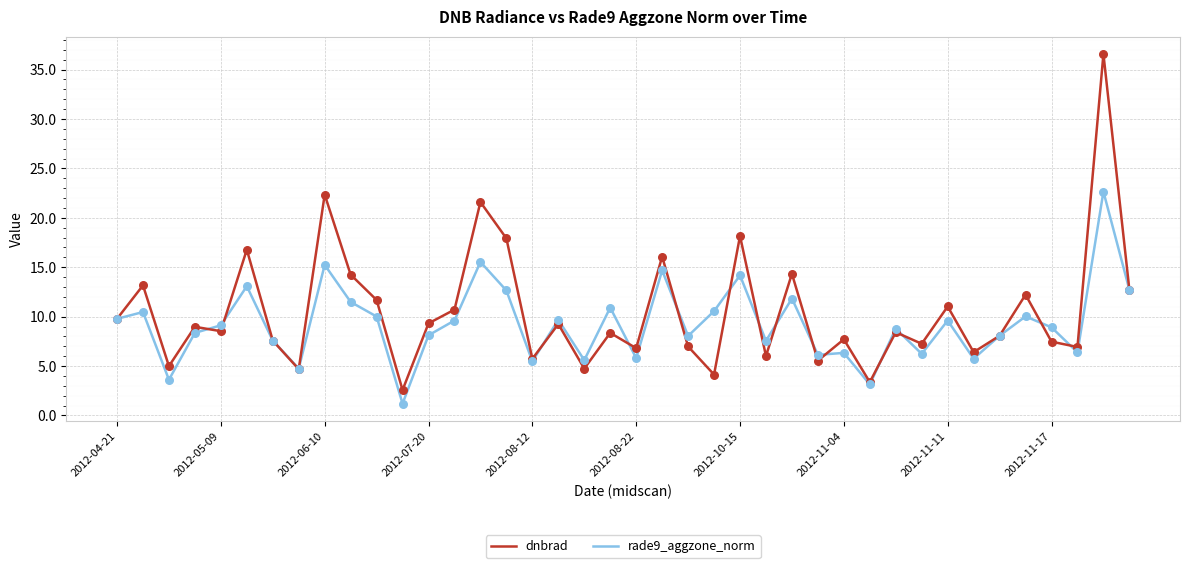

Which series has the largest range (max minus min)?

dnbrad